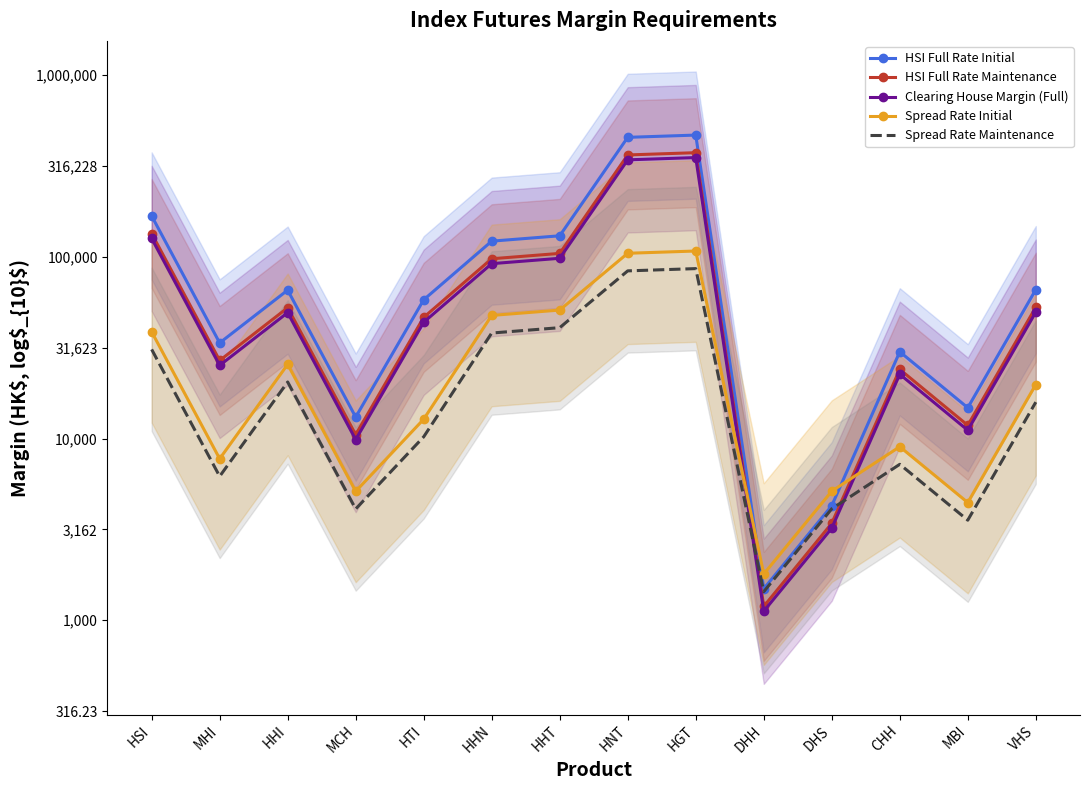

In Clearing House Margin (Full), how many points are higher than both neighbors (excluding endpoints)?

3